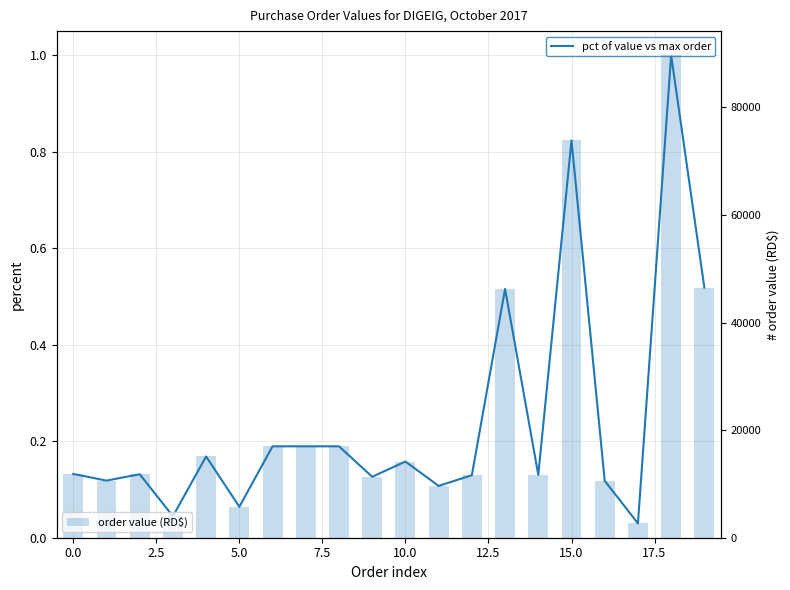

What is the difference between the second highest and minimum values in the order value (RD$) series?

71207.8